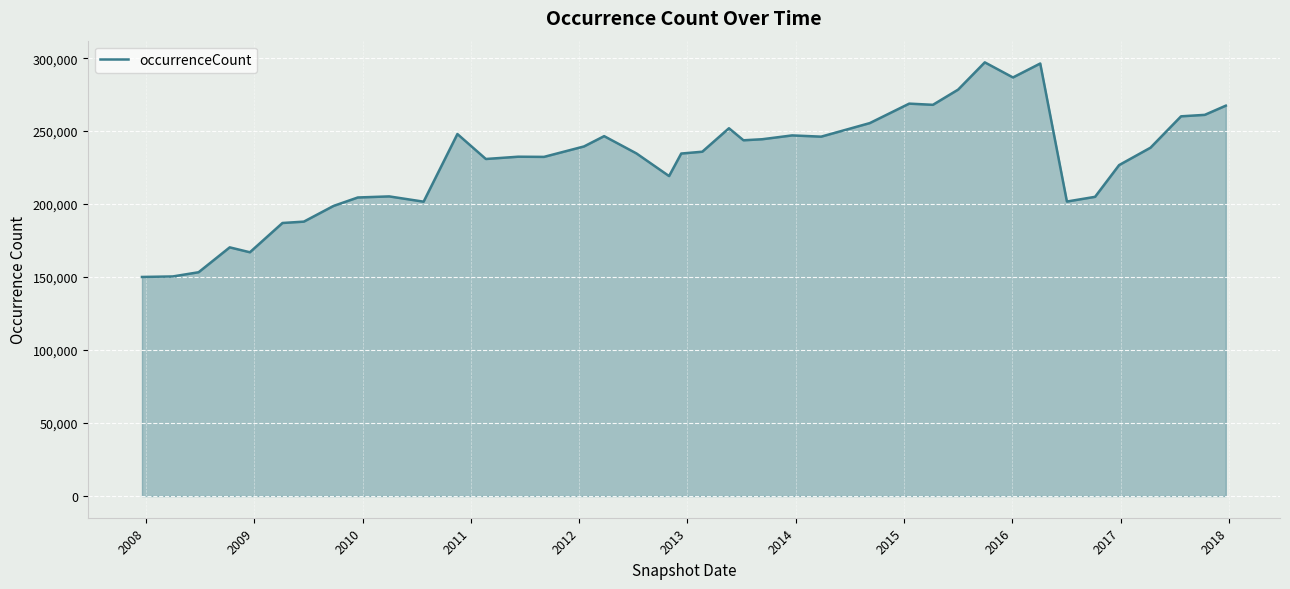

What is the difference between the maximum and minimum values?

147026